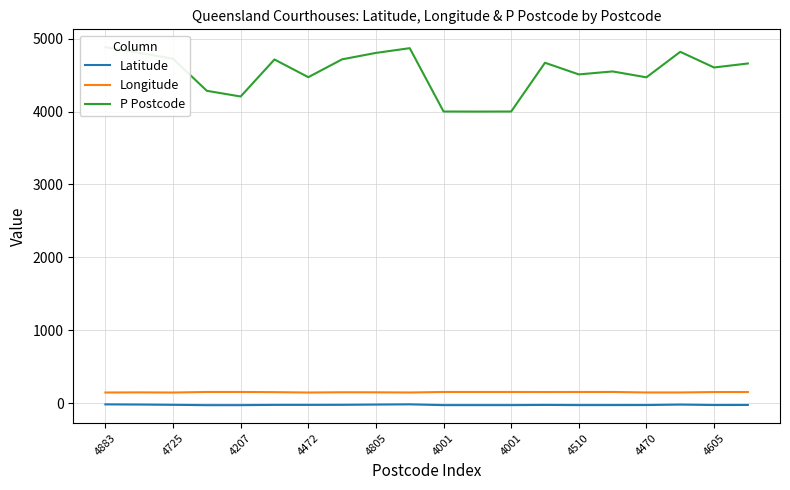

At which category is the sum across all series the highest?

4883